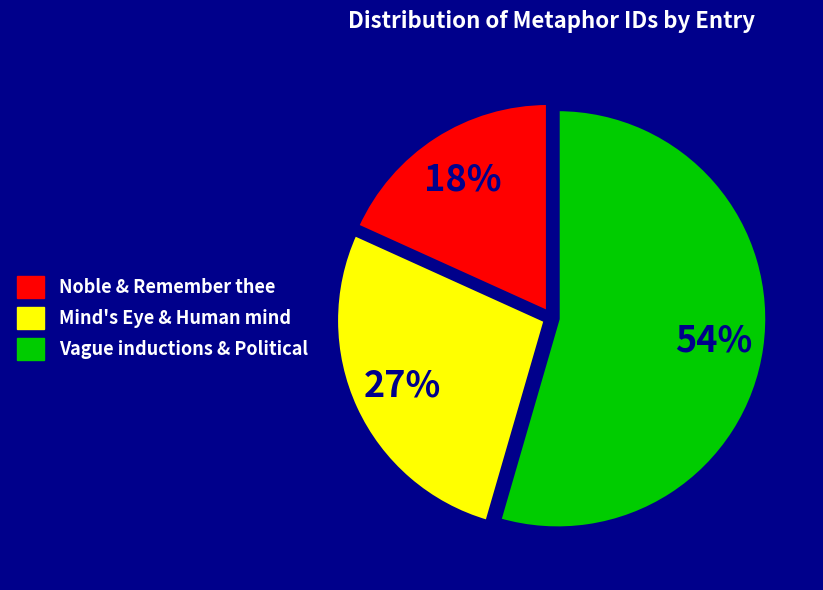

True or false: Vague inductions & Political accounts for 62% of the total.

False